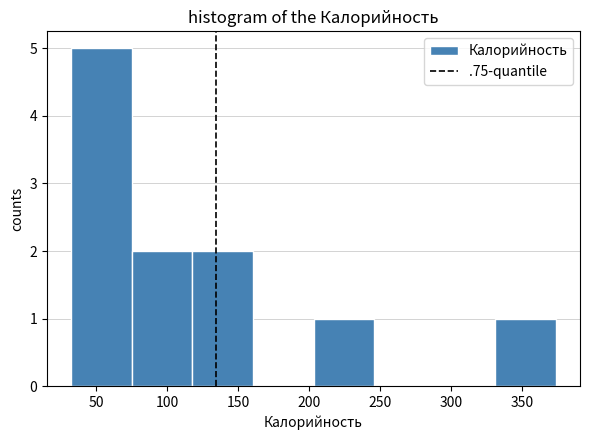

Which range on the x-axis has the tallest bar?

30 to 75